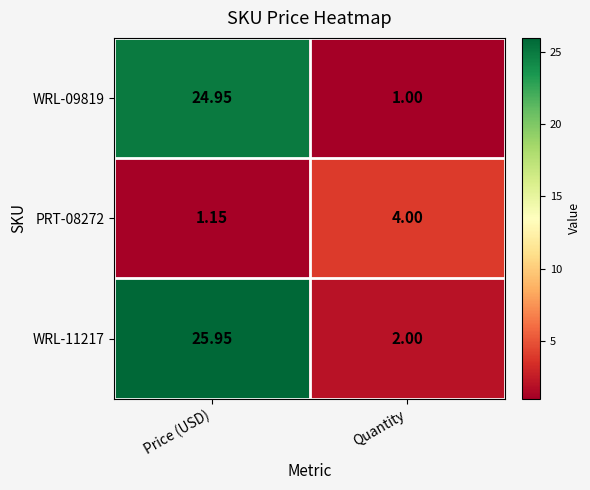

At which label does WRL-11217 first exceed 25?

Price (USD)